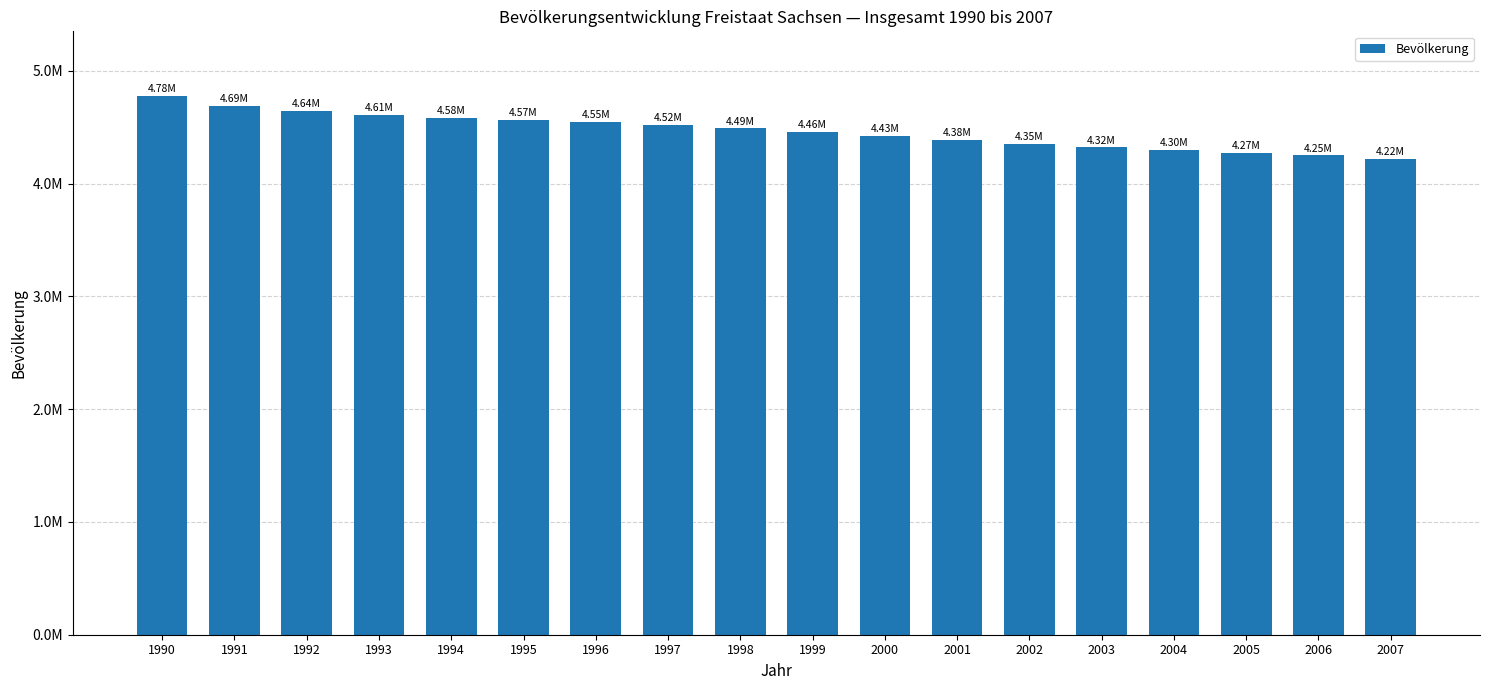

True or false: the data shows 2236949 at 2005.

False